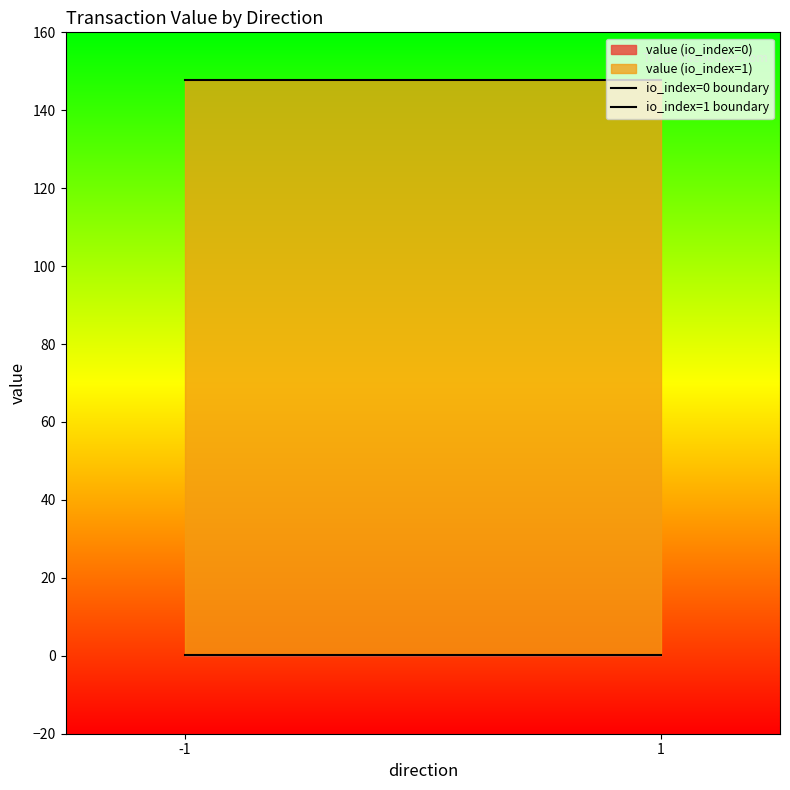

What is the average value of the io_index=1 boundary series?

147.8